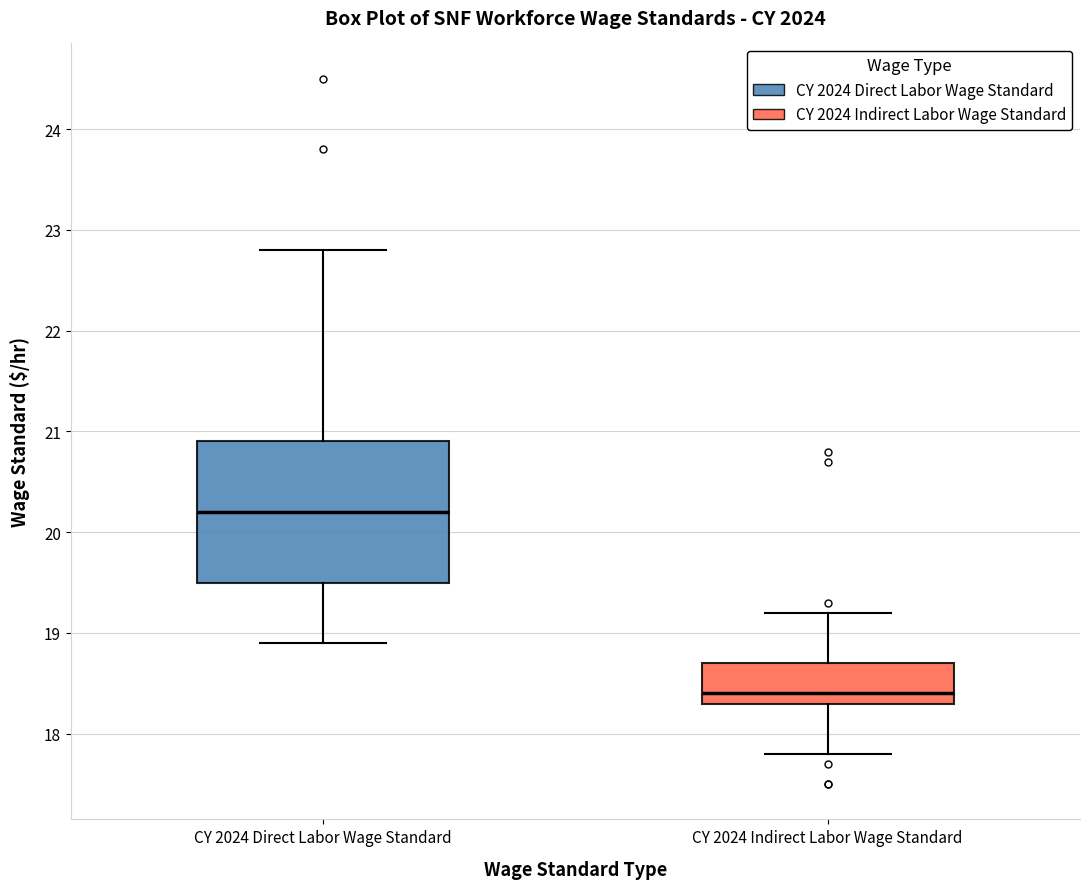

Reading left to right, read every box against the y-axis: the position of its median line, the range the box covers, and the ends of its whiskers. The values are not printed on the chart, so give them approximately, as read against the axis.

CY 2024 Direct Labor Wage Standard: median 20.2, box 19.5 to 20.9, whiskers 18.9 to 22.8
CY 2024 Indirect Labor Wage Standard: median 18.4, box 18.3 to 18.7, whiskers 17.8 to 19.2